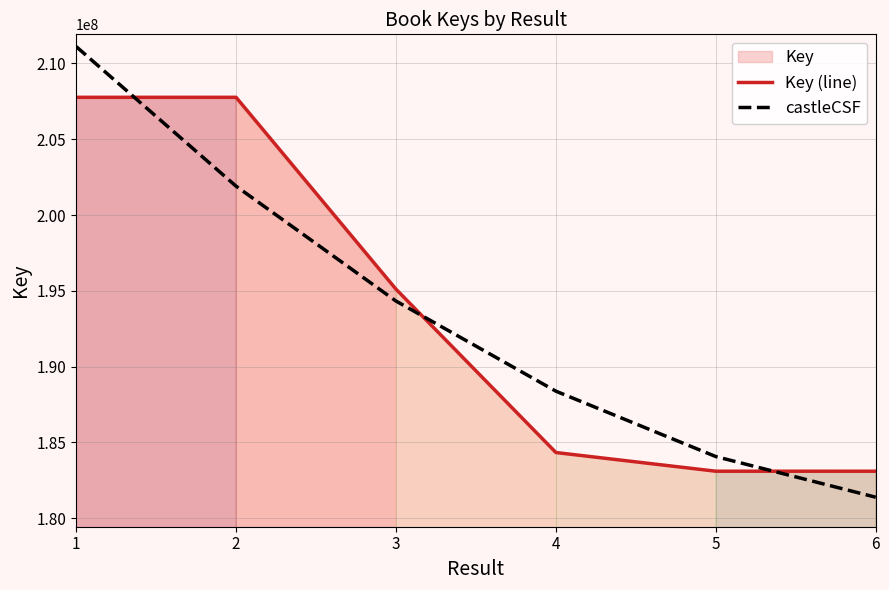

Which series changed the most between 5 and 6?

castleCSF